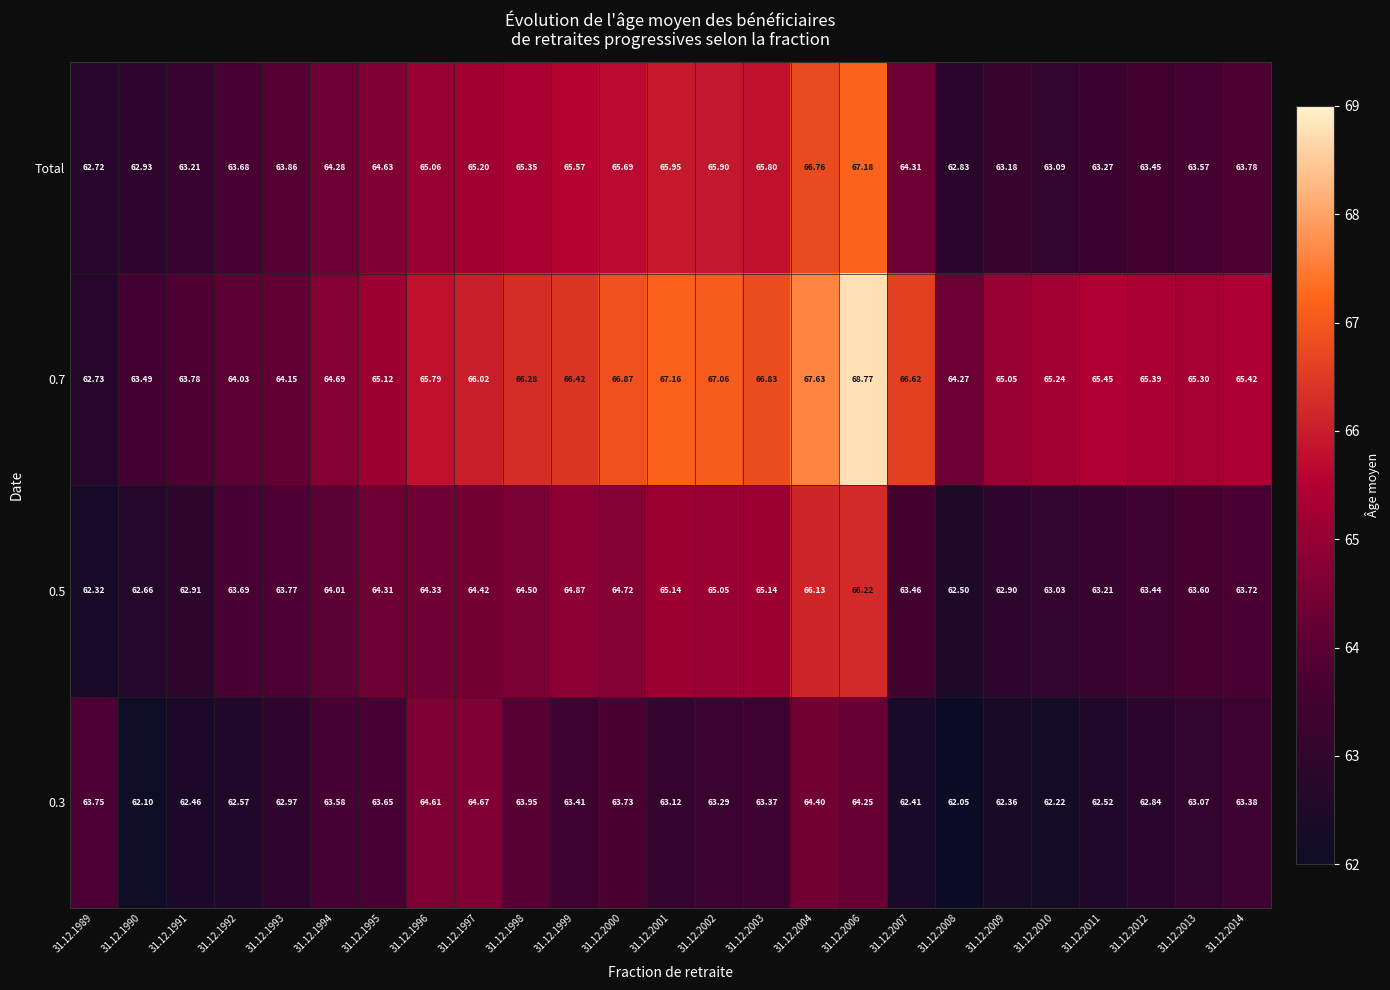

Between 31.12.1989 and 31.12.1999, which series saw the biggest shift?

0.7